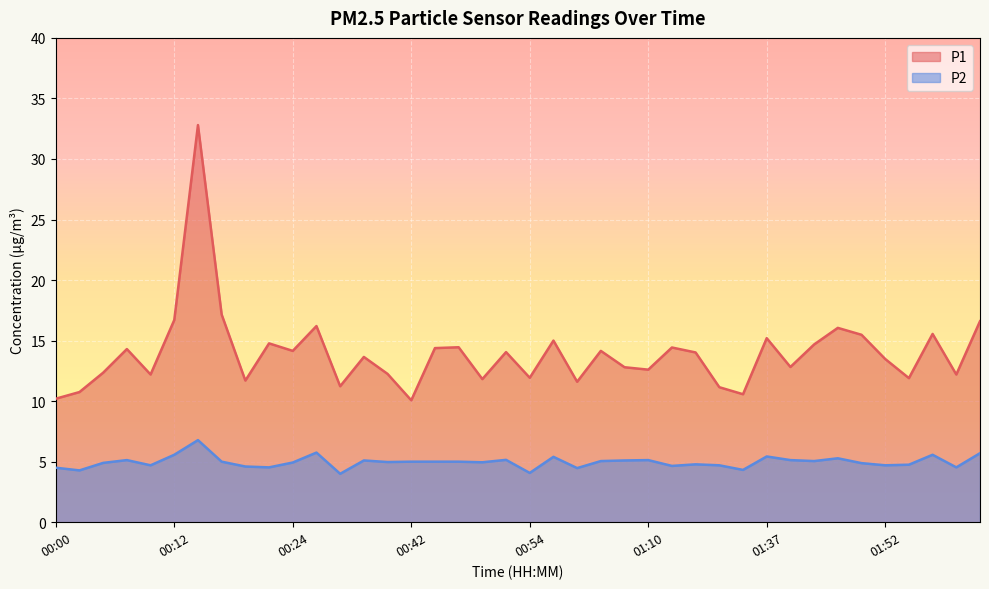

Between 00:47 and 00:49, which is larger?

00:47